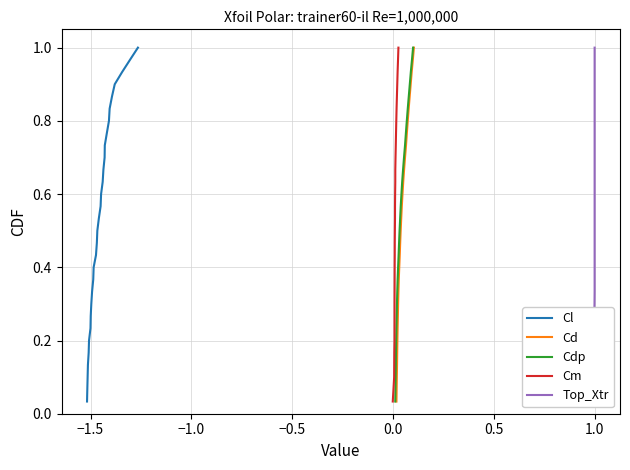

True or false: Cm and Top_Xtr intersect in this chart.

False